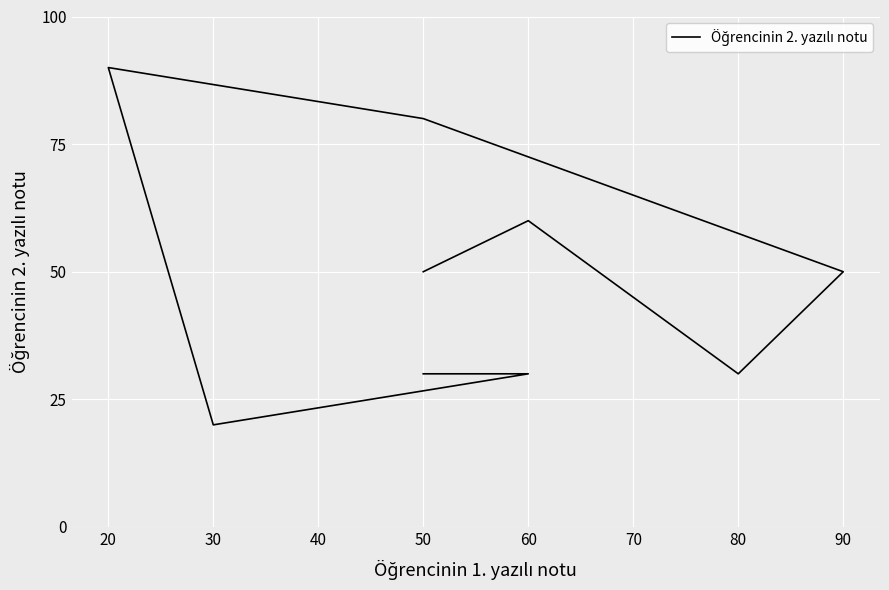

What is the change in value from 80 to 50?

+50